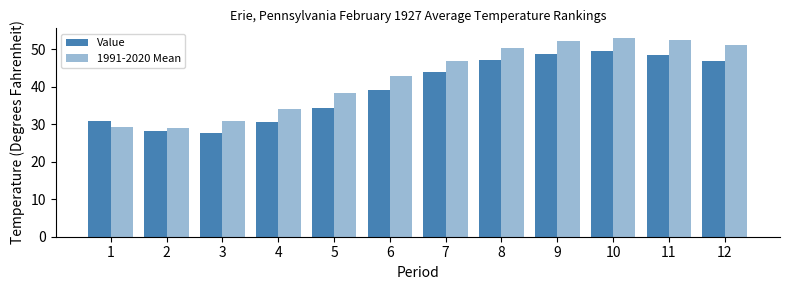

How many distinct data groups are displayed?

2